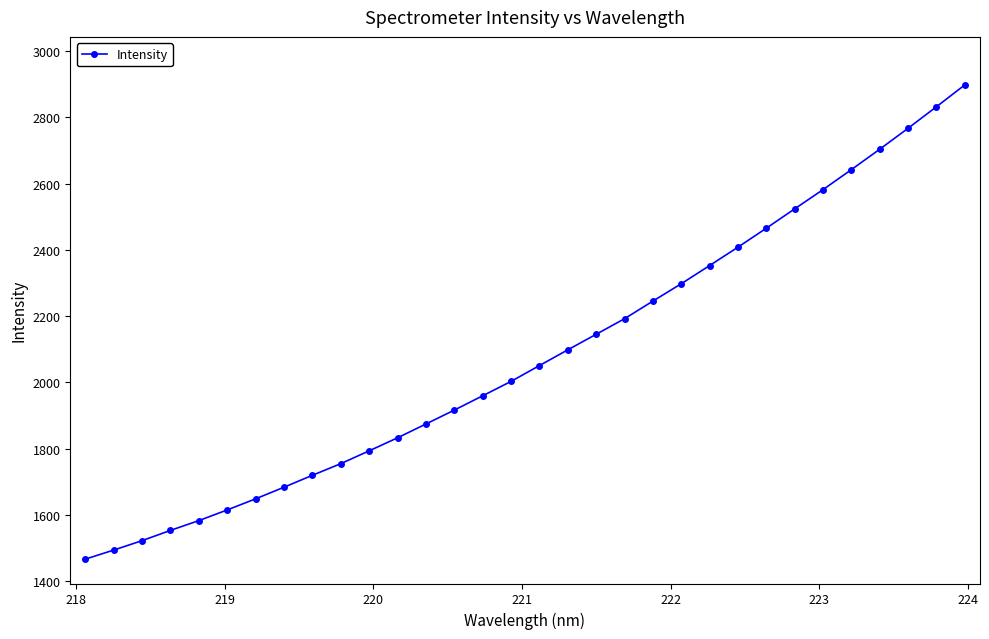

What is the average value?

2082.3